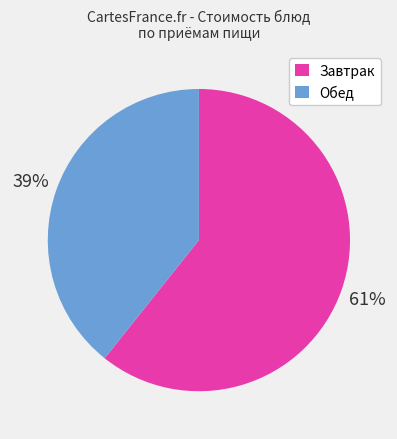

To the nearest percent, what is the average slice percentage?

50%